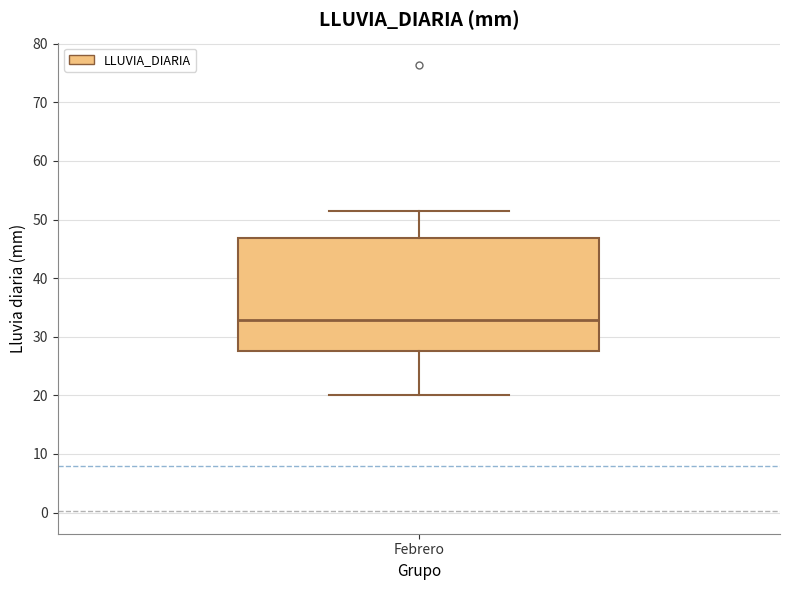

Read this box plot against the y-axis: the position of the median line, the range covered by the box, and the ends of both whiskers. The values are not printed on the chart, so give them approximately, as read against the axis.

median 33, box 28 to 47, whiskers 20 to 51